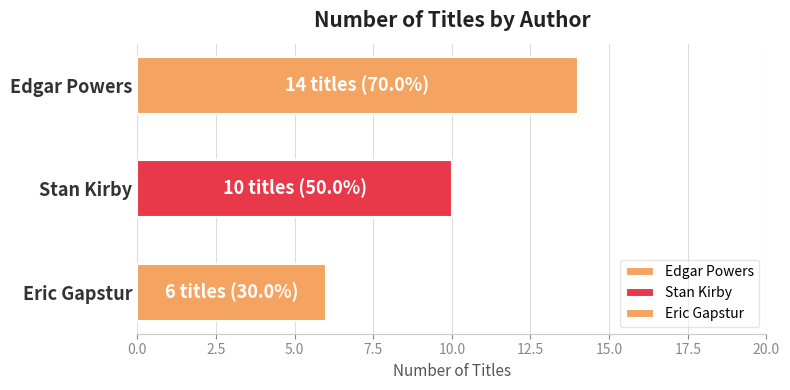

Reading left to right, transcribe all the data shown in this chart.

14	10	6